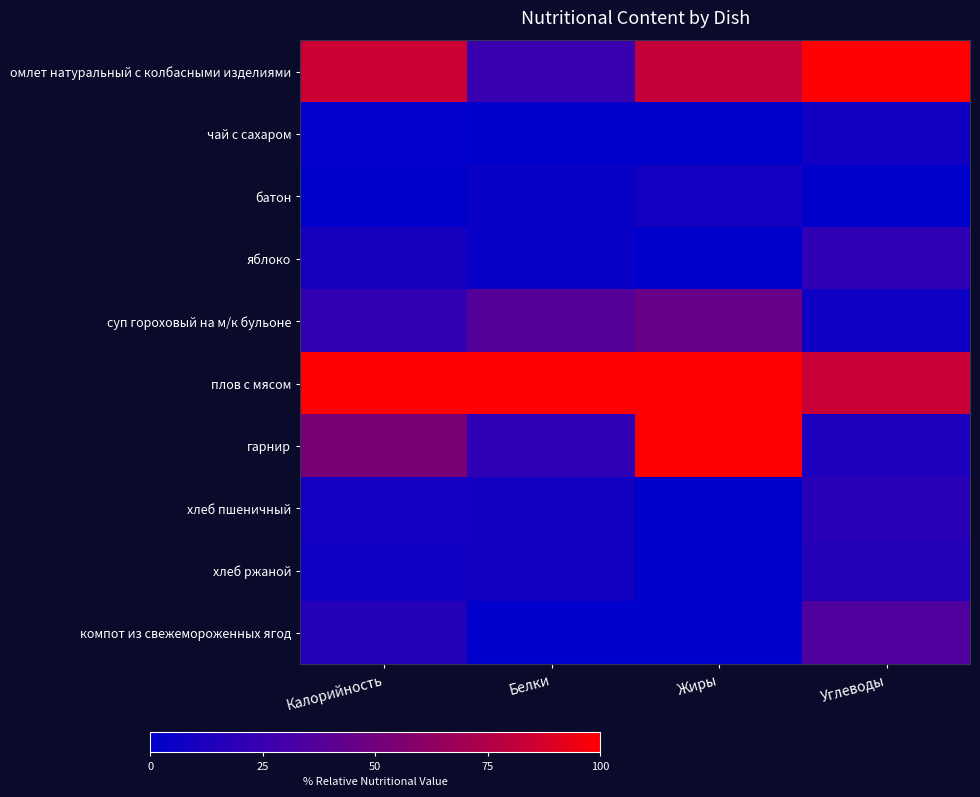

What is the greatest value displayed?

100.0